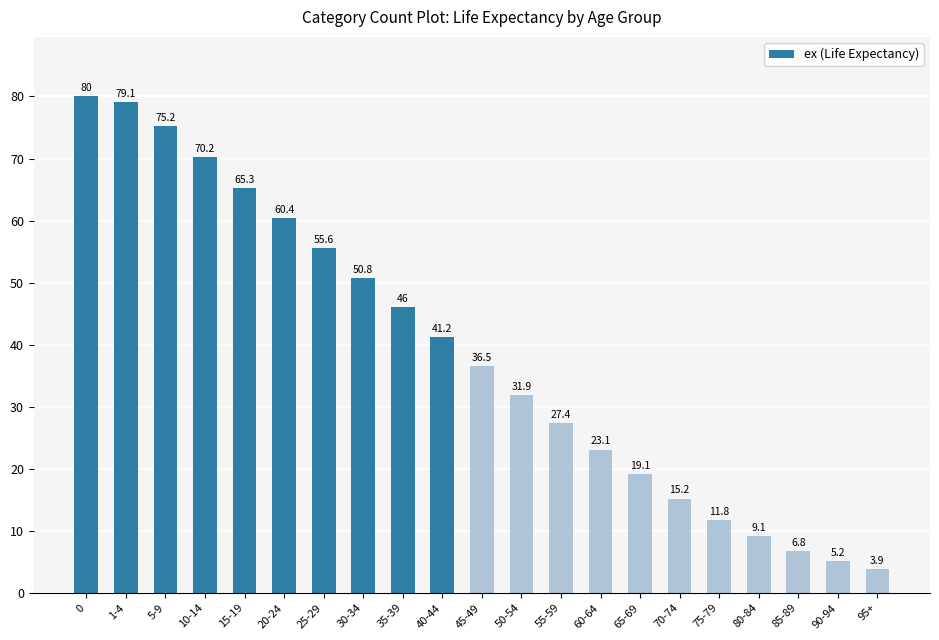

What is the value of the 17th bar from the left?

11.8